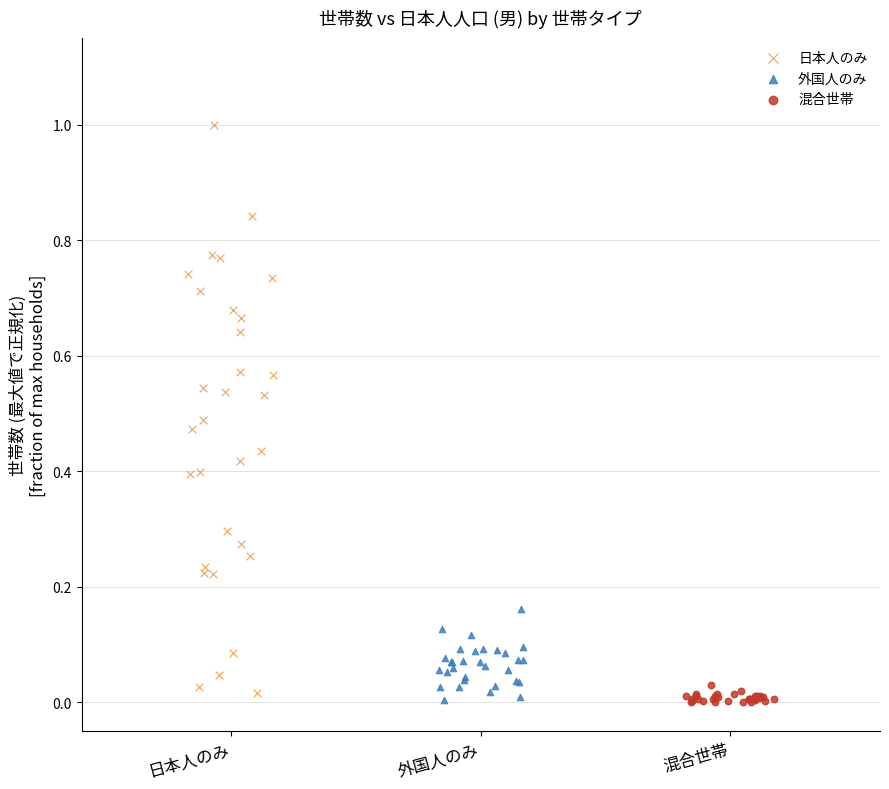

Which series has the largest Y range (max minus min)?

日本人のみ